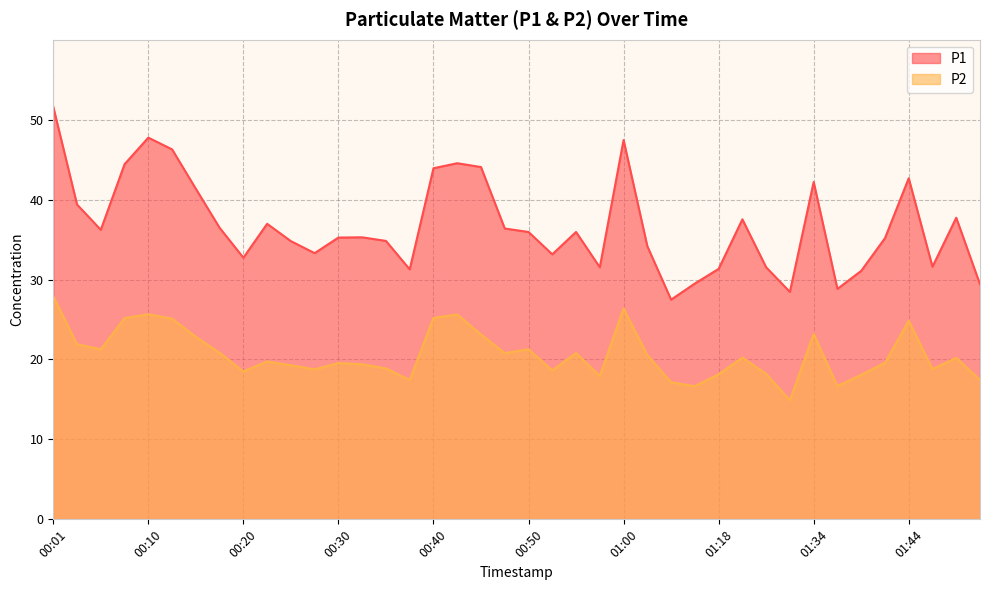

Rank the series at 01:23 from lowest to highest value.

P2, P1